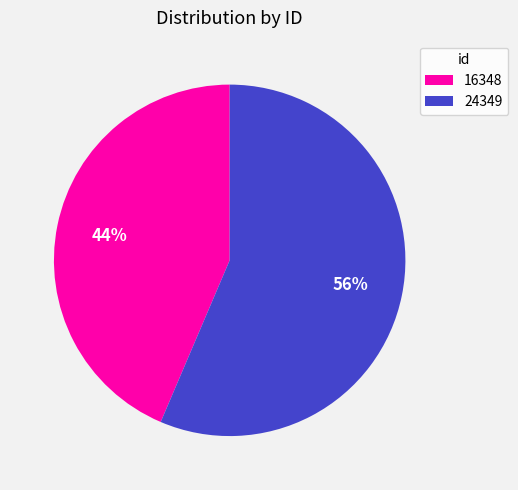

To the nearest percent, what percentage of the pie is 16348?

44%